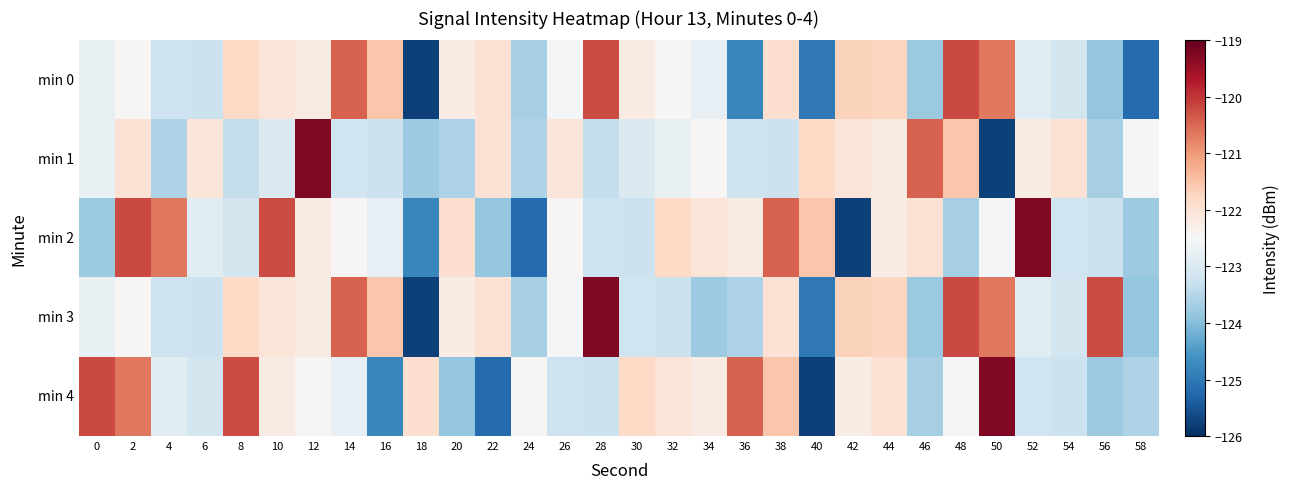

What is the difference between the highest and lowest values at 10?

2.8